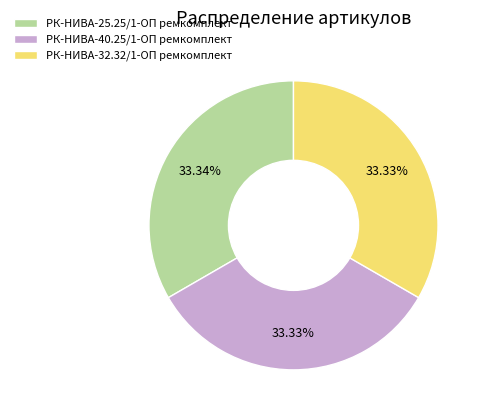

To the nearest percent, what percentage of the pie is РК-НИВА-32.32/1-ОП ремкомплект?

33%